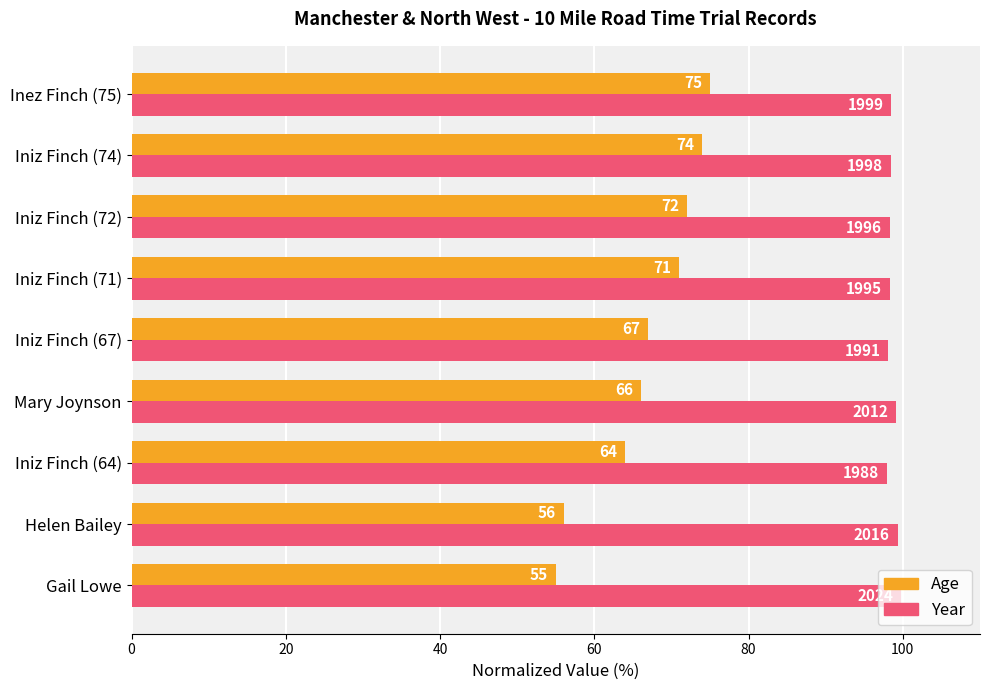

What is the maximum value for Year?

99.7